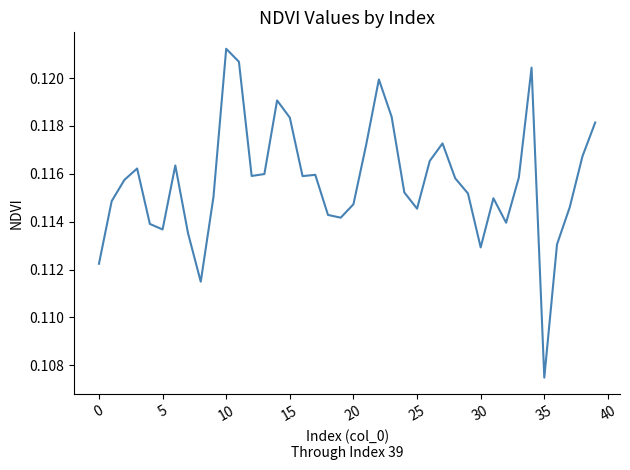

Where is the first local minimum?

5